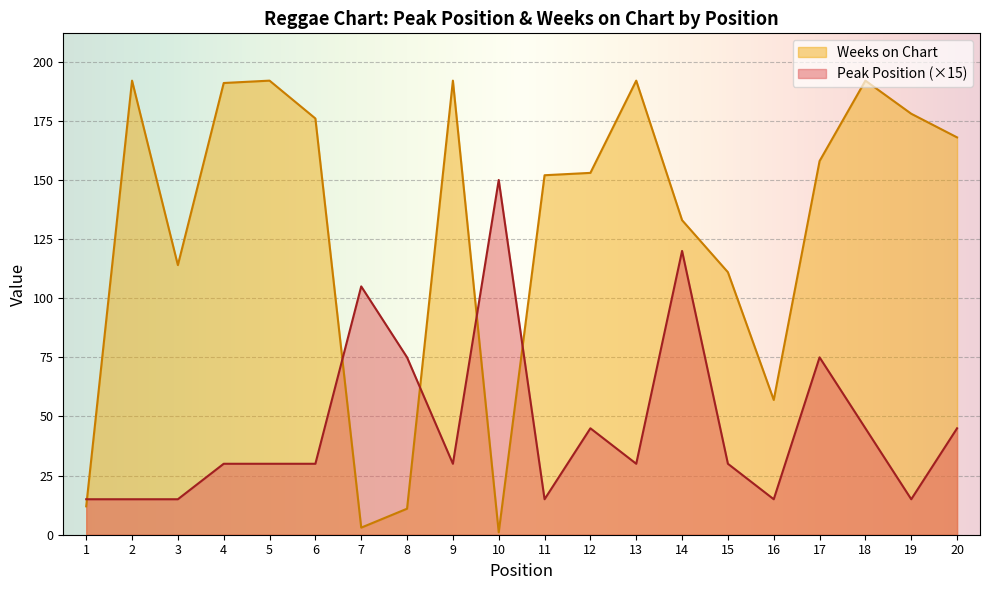

Is the value of Peak Position at 2 greater than the value of Weeks on Chart at 1?

Yes